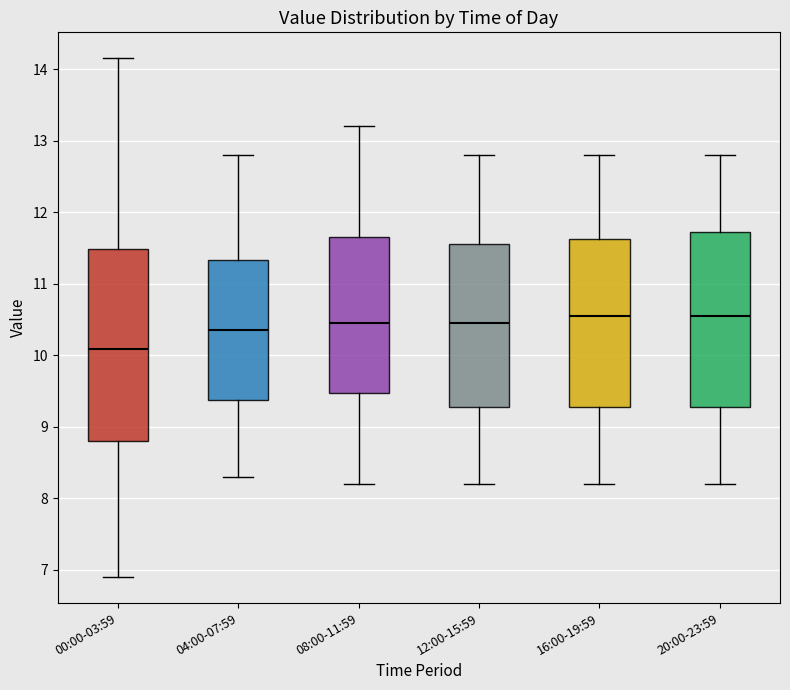

Reading left to right, read every box against the y-axis: the position of its median line, the range the box covers, and the ends of its whiskers. The values are not printed on the chart, so give them approximately, as read against the axis.

00:00-03:59: median 10.1, box 8.8 to 11.5, whiskers 6.9 to 14.2
04:00-07:59: median 10.4, box 9.4 to 11.3, whiskers 8.3 to 12.8
08:00-11:59: median 10.5, box 9.5 to 11.7, whiskers 8.2 to 13.2
12:00-15:59: median 10.5, box 9.3 to 11.6, whiskers 8.2 to 12.8
16:00-19:59: median 10.6, box 9.3 to 11.6, whiskers 8.2 to 12.8
20:00-23:59: median 10.6, box 9.3 to 11.7, whiskers 8.2 to 12.8